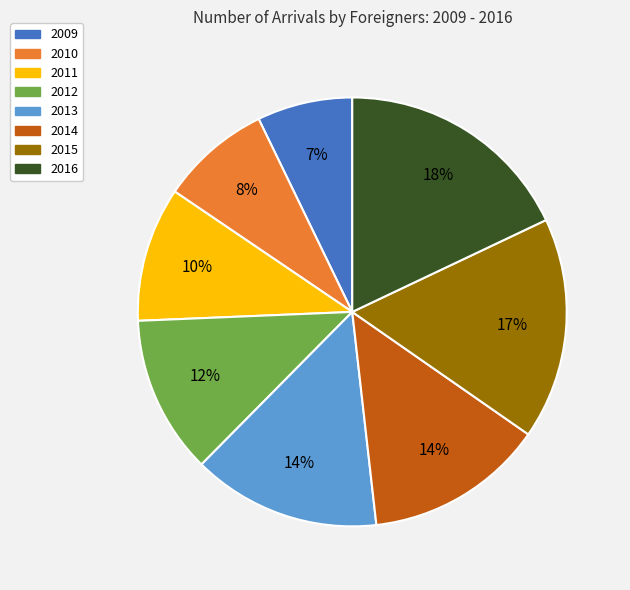

To the nearest percent, what is the difference between the 2012 and 2016 slice percentages?

6%